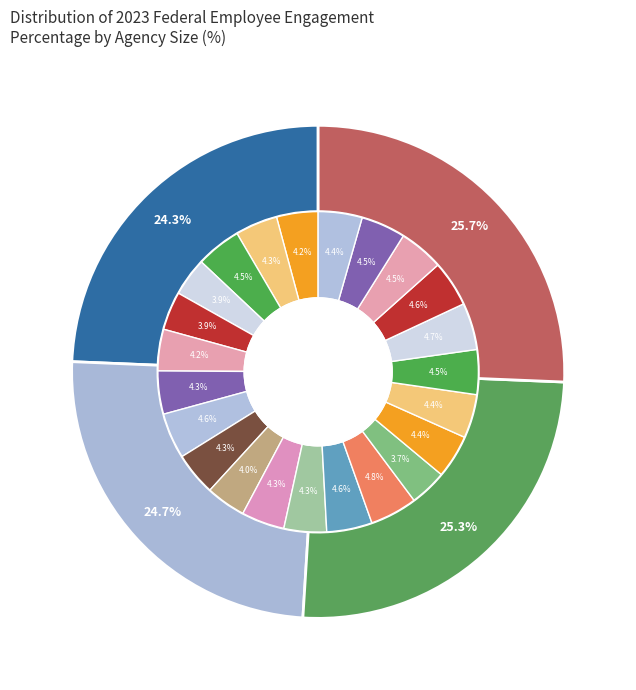

What percentage do Medium and Large together represent?

50.0%